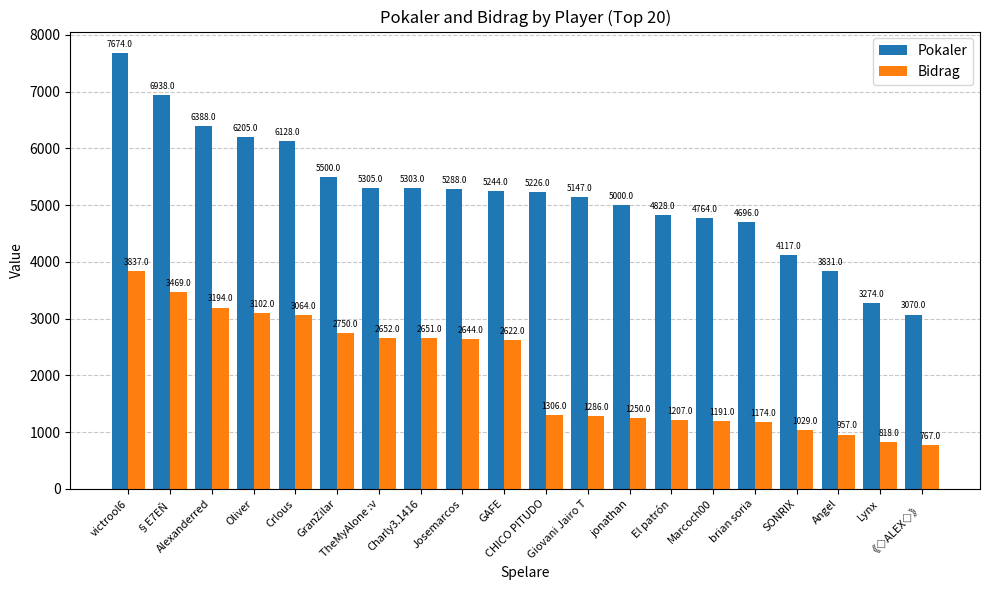

At which label does Pokaler reach its minimum?

《◇ALEX◇》